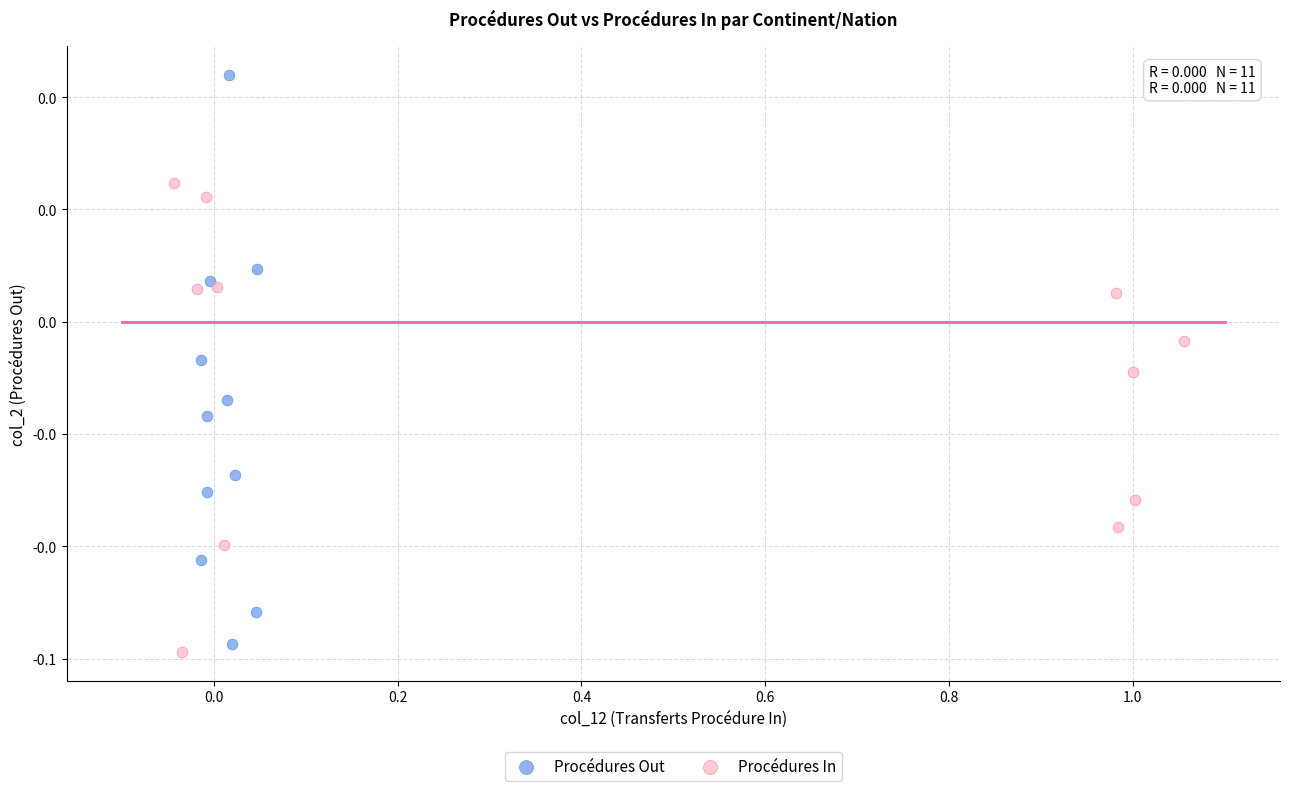

Which series has the largest Y range (max minus min)?

Procédures Out